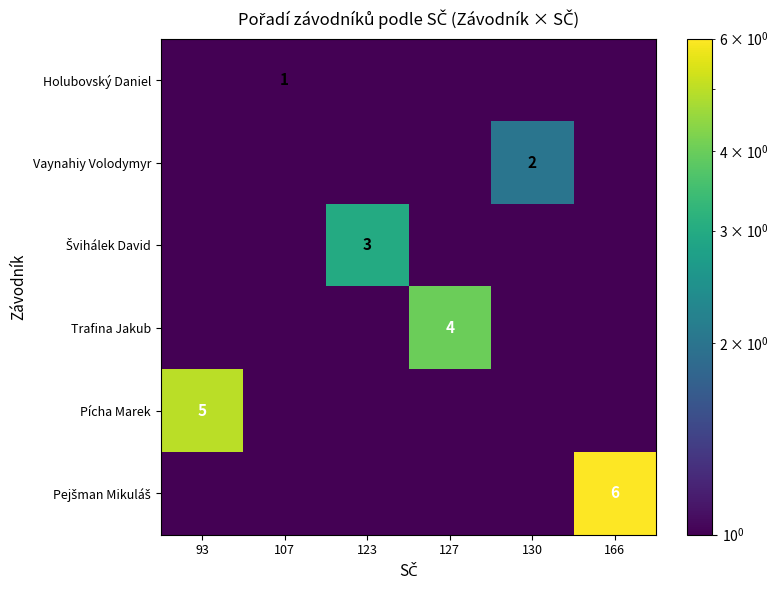

The value of Holubovský Daniel at 107 is 1.0. True or false?

True